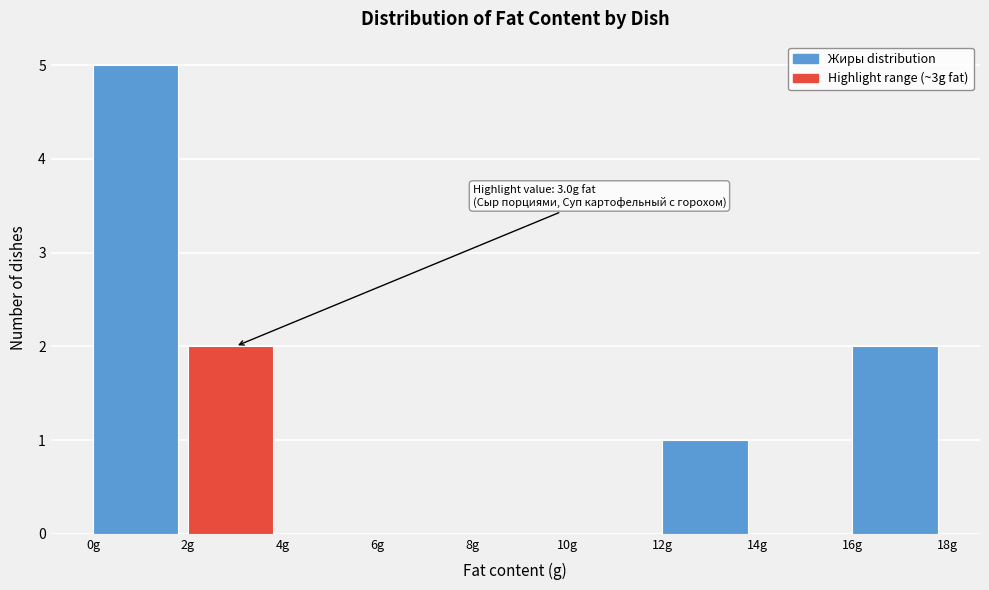

Over which range of the x-axis is the bar tallest?

0 to 2